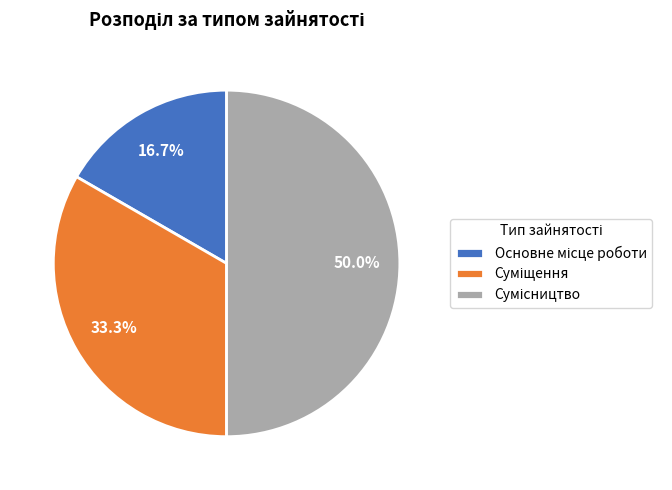

How many slices are in this pie chart?

3